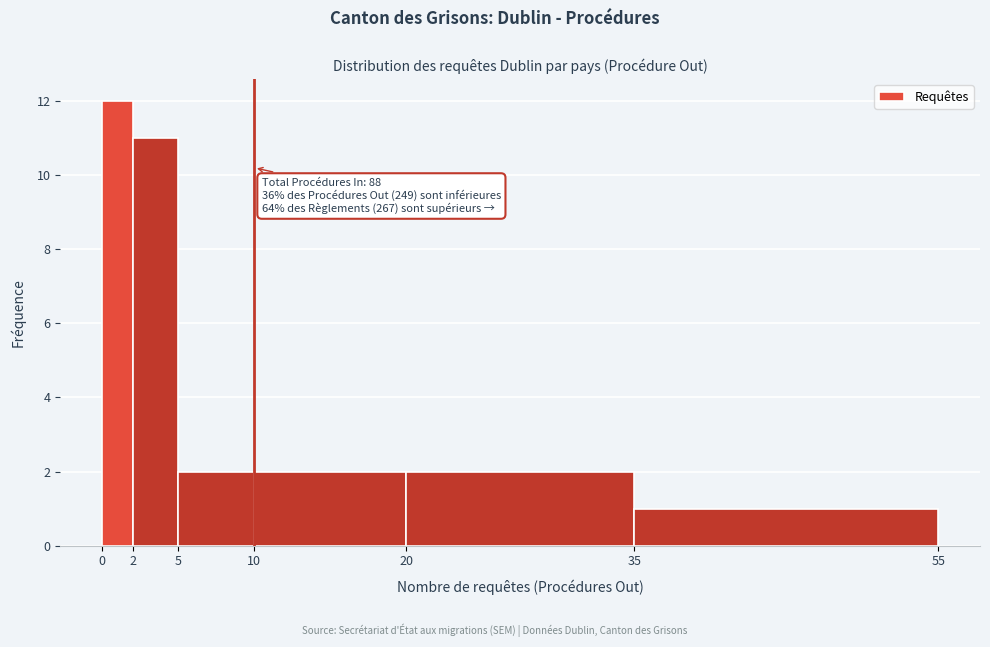

Over which range of the x-axis is the bar tallest?

0 to 2